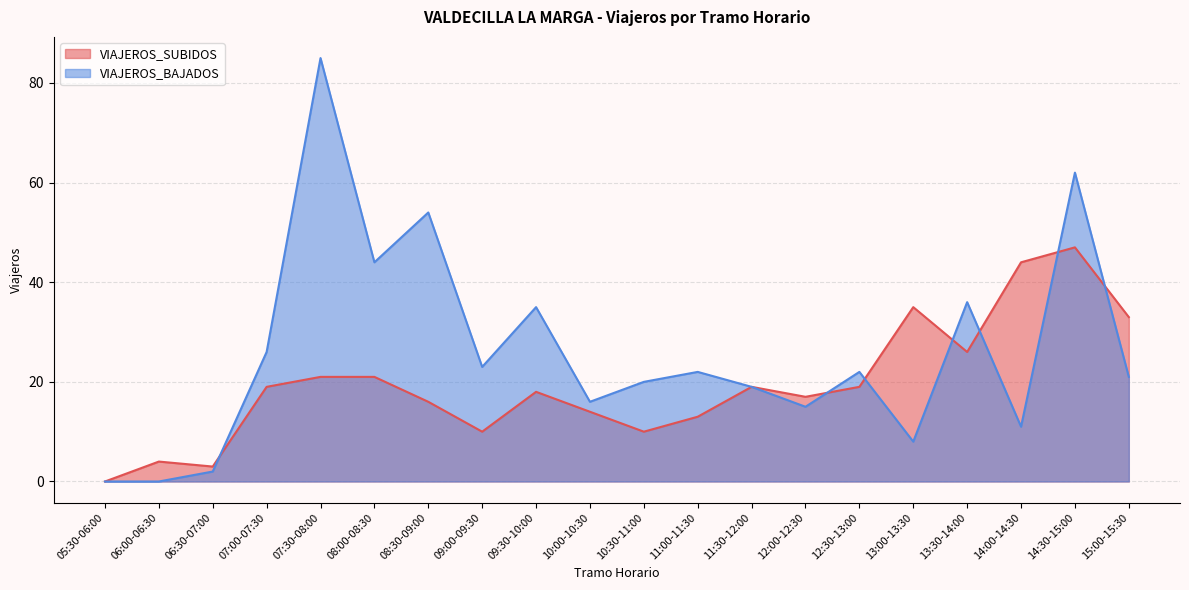

What is the difference between the maximum and minimum values in the VIAJEROS_BAJADOS series?

85